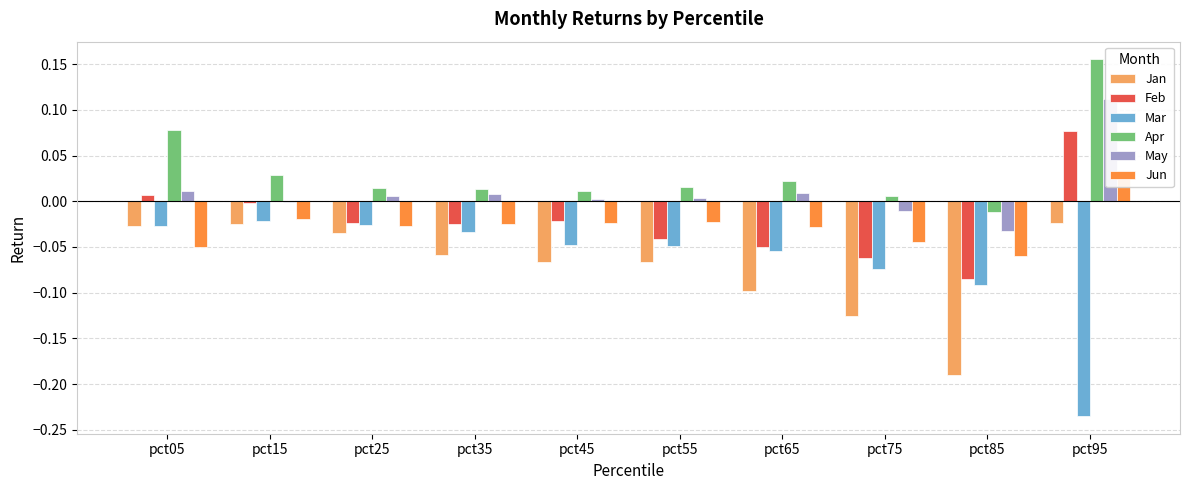

How many categories are shown in the chart?

10